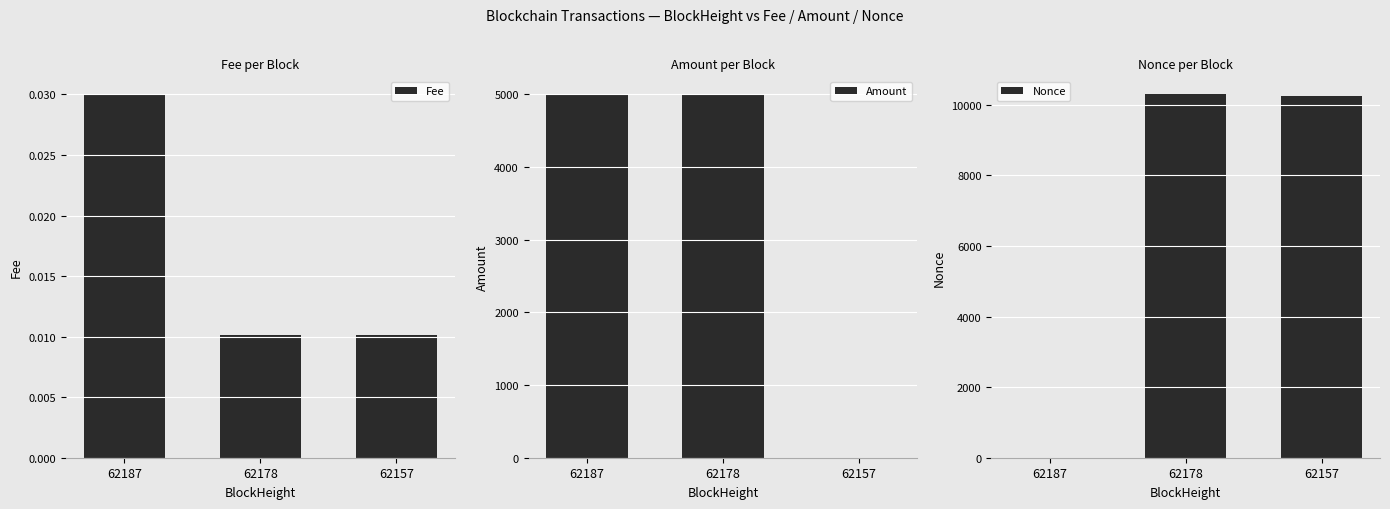

Rank the categories by Amount value from lowest to highest.

62157, 62178, 62187